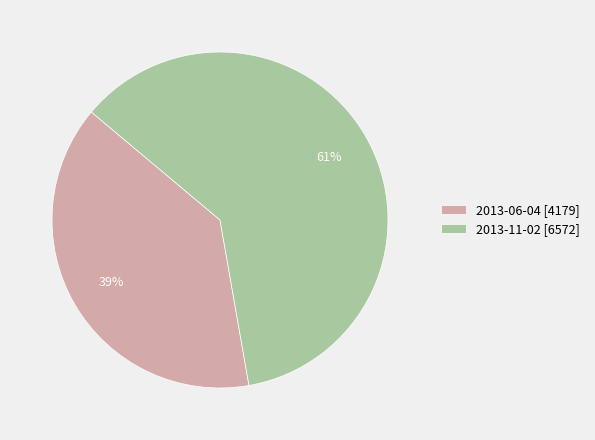

Which has a higher value, 2013-06-04 [4179] or 2013-11-02 [6572]?

2013-11-02 [6572]